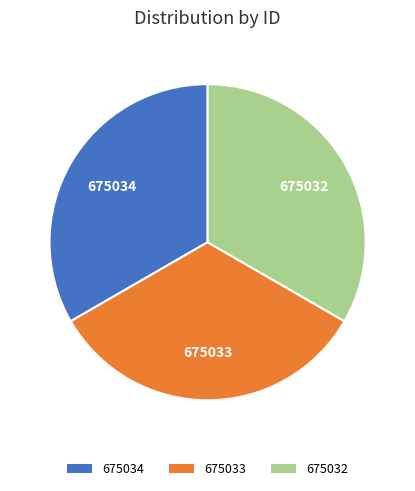

What is the ratio of the value at 675033 to the value at 675034?

1.0